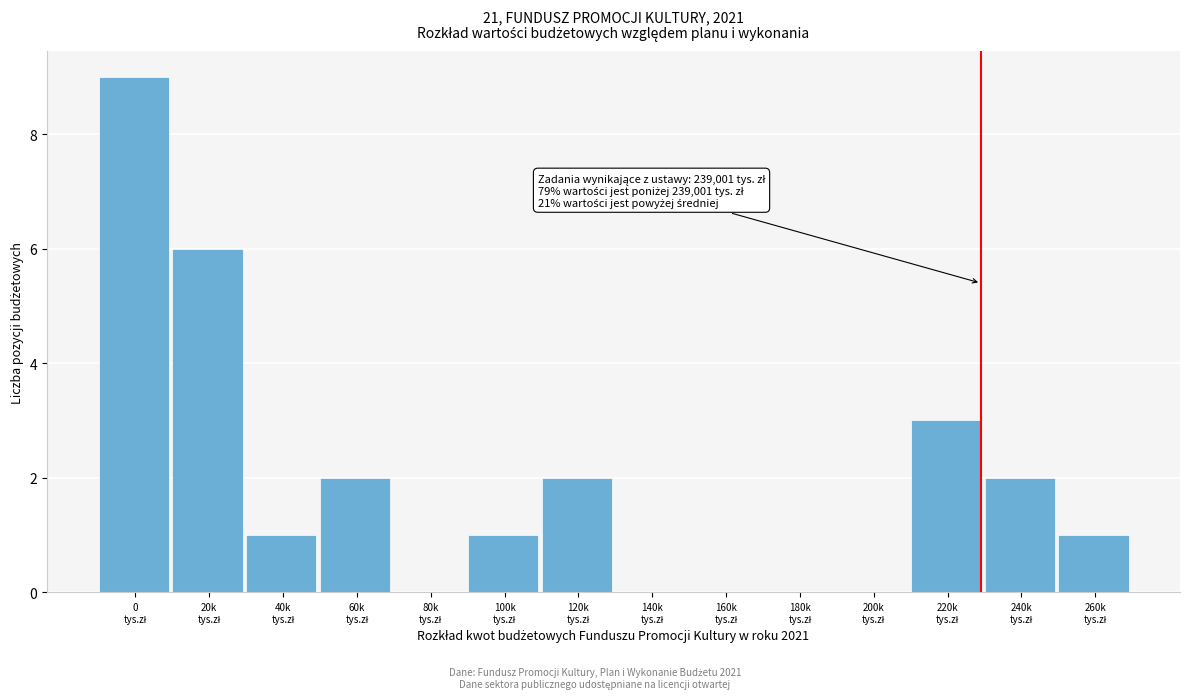

What is the sum of all values?

27